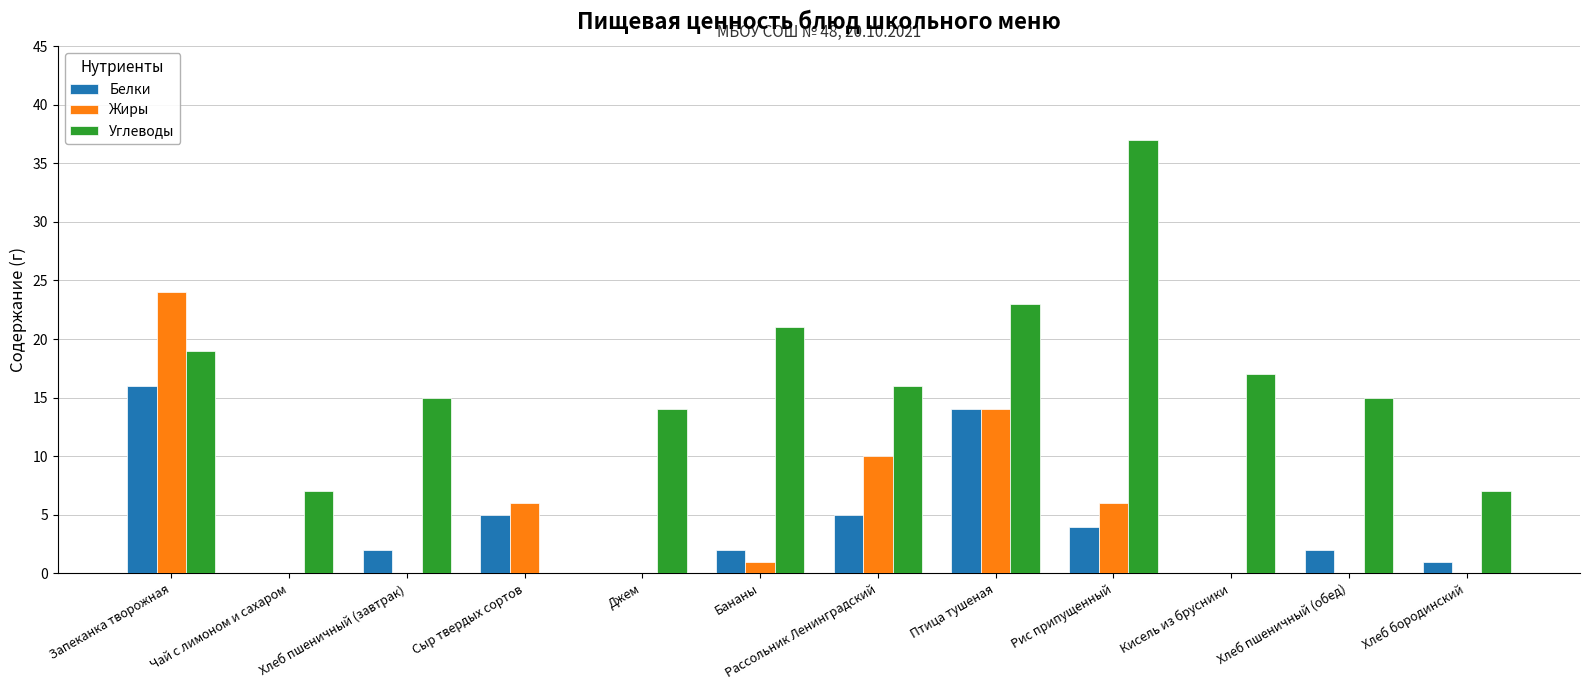

Which category has the highest value across all series?

Рис припущенный